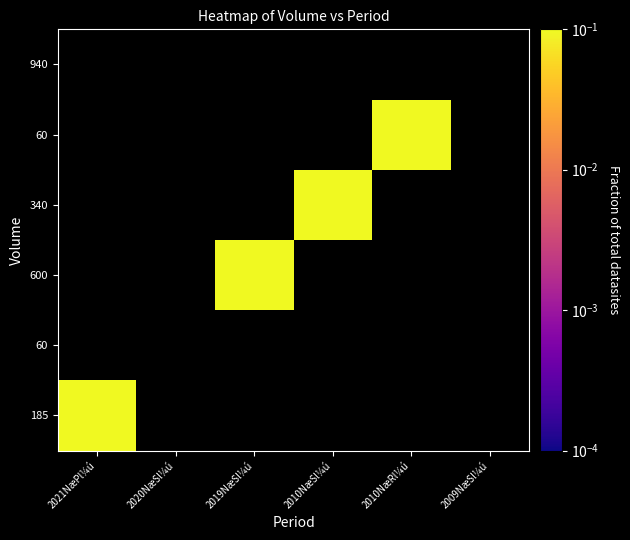

Which category has the highest value across all series?

2010NæRl¼ú